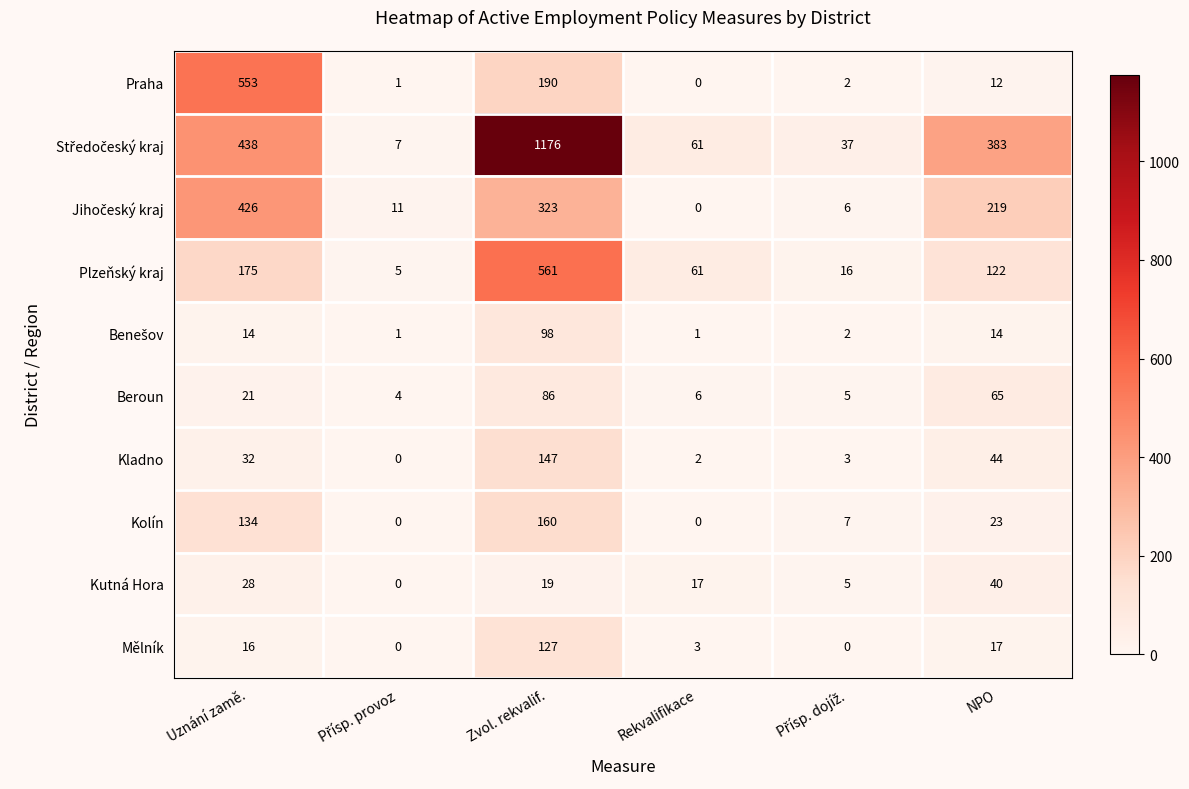

Where is Kutná Hora nearest to the value 20?

Zvol. rekvalif.